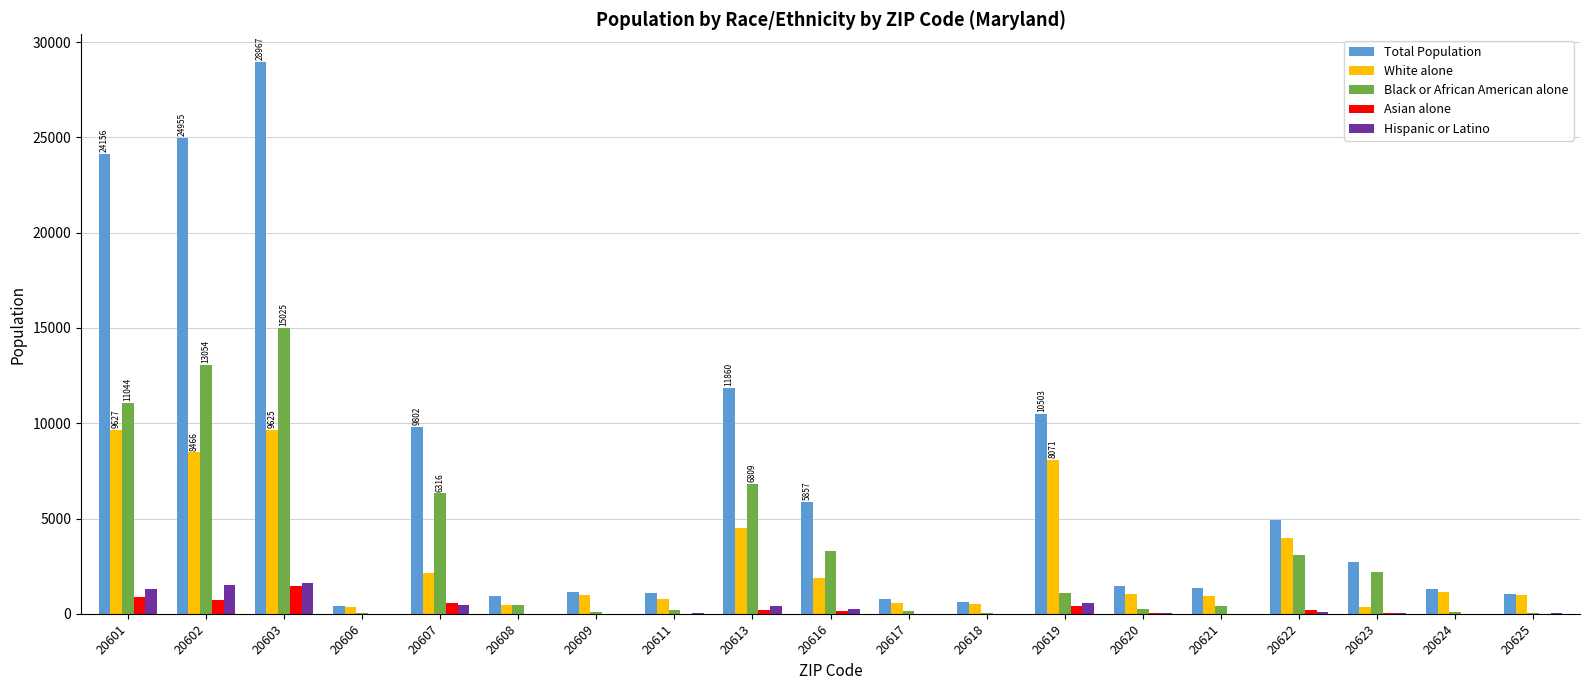

What is the maximum value for Asian alone?

1446